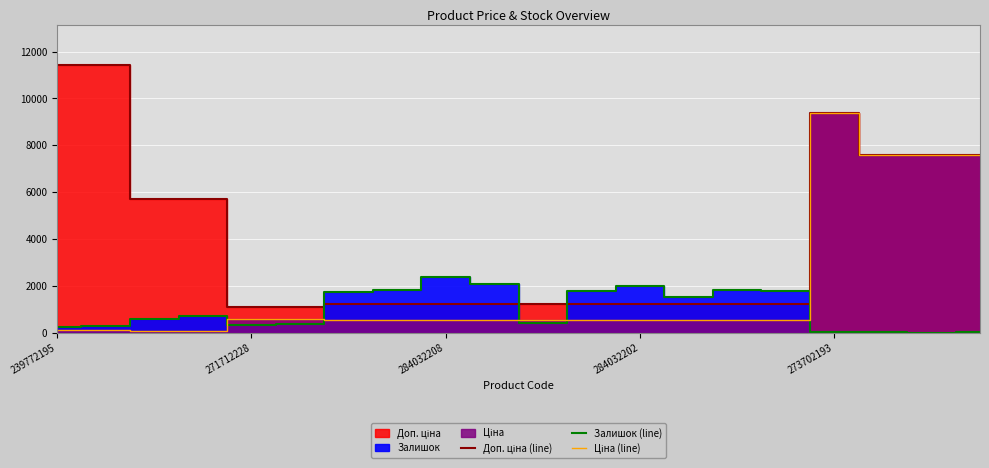

Reading left to right, list all the values displayed in this chart.

Доп. ціна (line): 11410.0	11410.0	5705.0	5705.0	1081.7	1081.7	1235.4	1235.4	1235.4	1235.4	1235.4	1235.4	1235.4	1235.4	1235.4	1235.4	9384.0	7596.5	7596.5	7596.5
Залишок (line): 218.0	290.0	601.0	702.0	334.0	374.0	1734.0	1802.0	2388.0	2096.0	417.0	1757.0	1992.0	1508.0	1816.0	1770.0	18.0	39.0	0.0	17.0
Ціна (line): 114.1	114.1	57.0	57.0	589.9	589.9	539.0	539.0	539.0	539.0	539.0	539.0	539.0	539.0	539.0	539.0	9384.0	7596.5	7596.5	7596.5